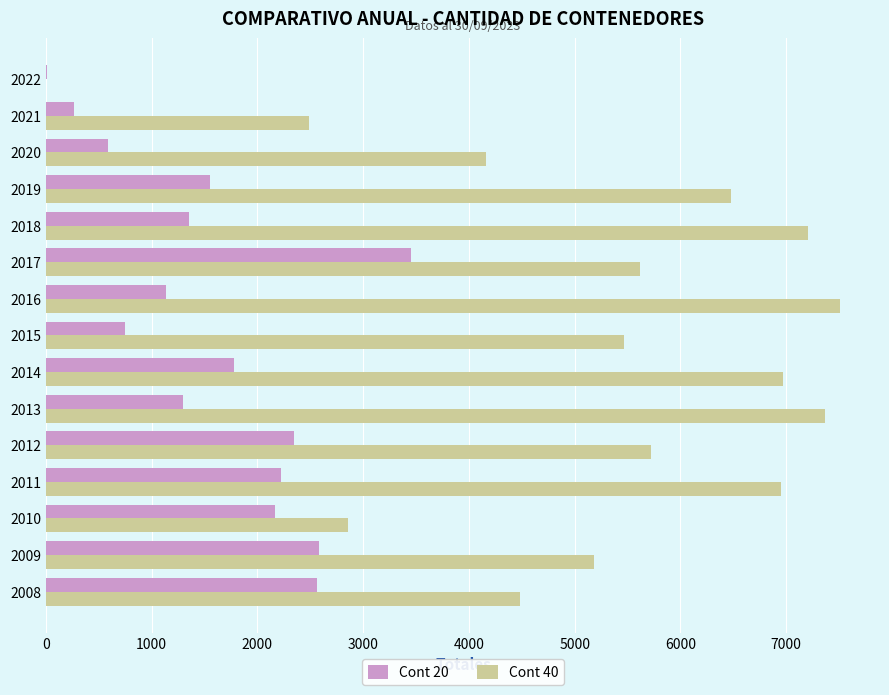

Is it true that Cont 20 equals 1775 at 2014?

True